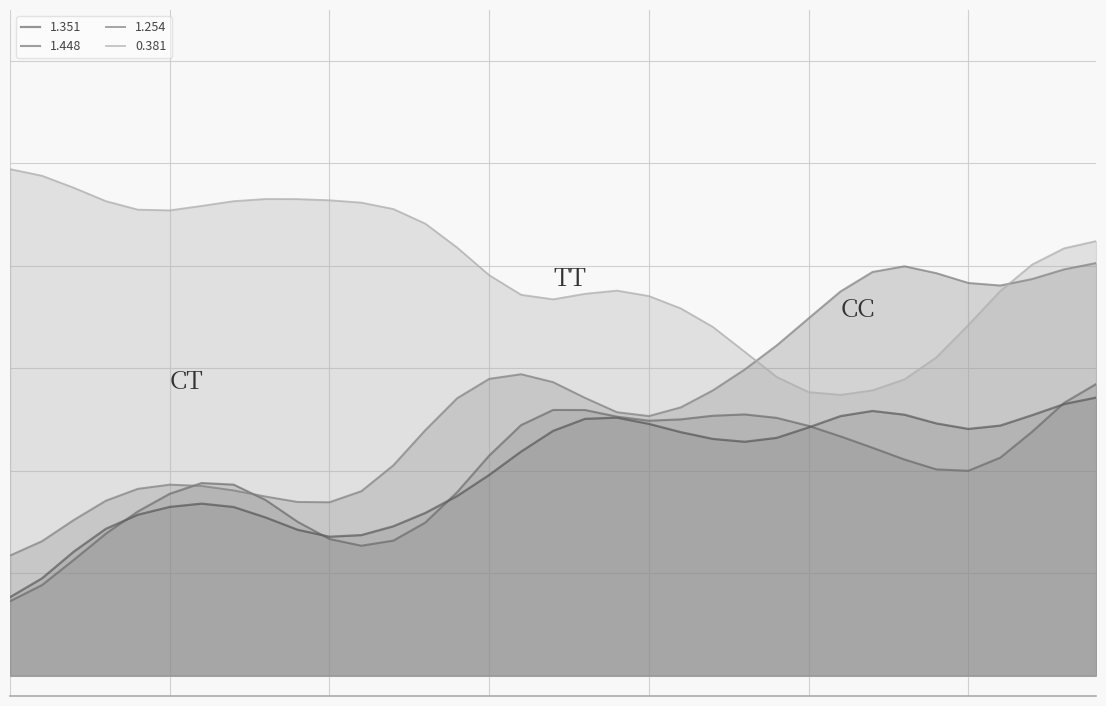

At which category does the chart reach its peak across all series?

2009/11/16 00:20